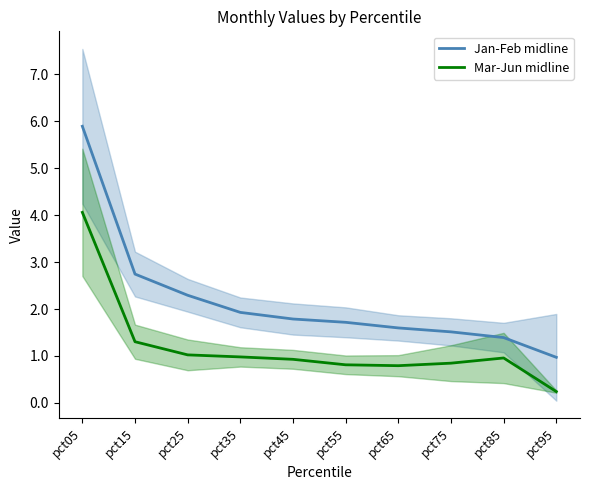

Which has a higher value, pct85 or pct55?

pct55